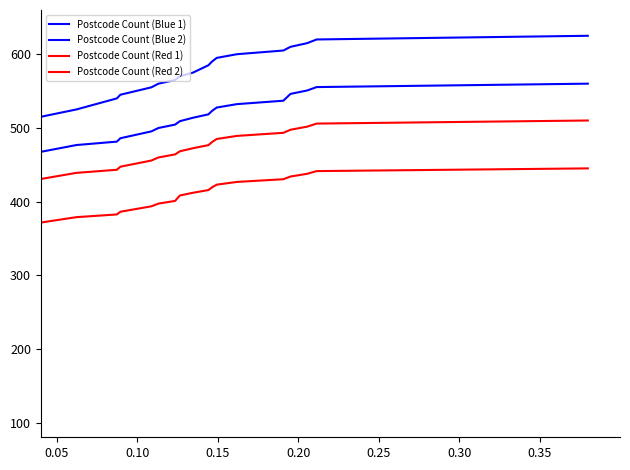

Does the chart have visible grid lines?

No